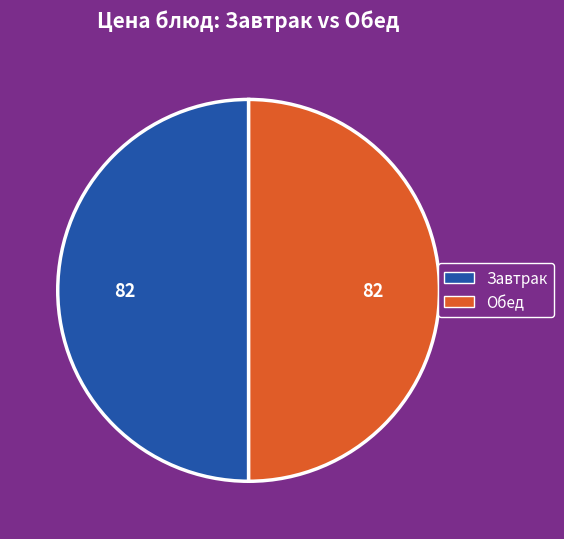

Count the number of slices in the pie.

2